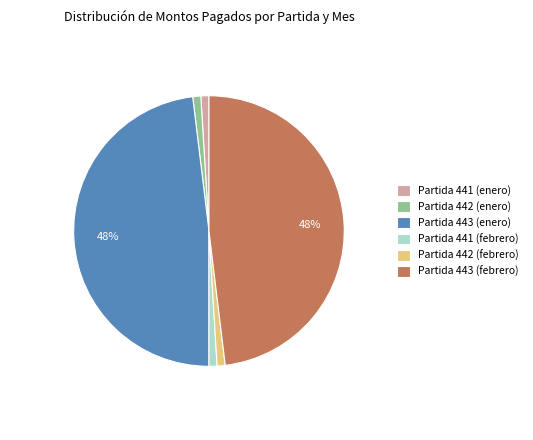

Is it true that Partida 442 (febrero) is 16% of the pie?

False